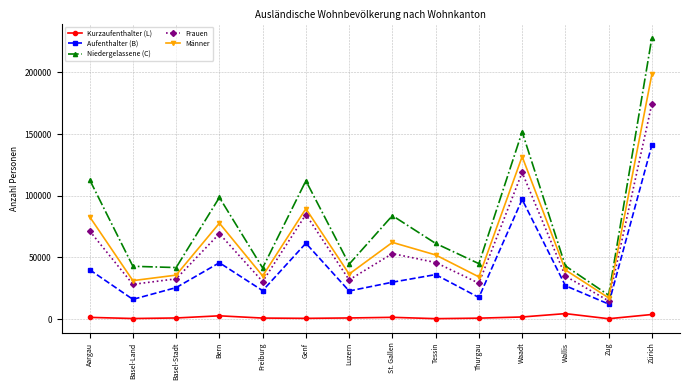

What is the smallest value displayed?

372